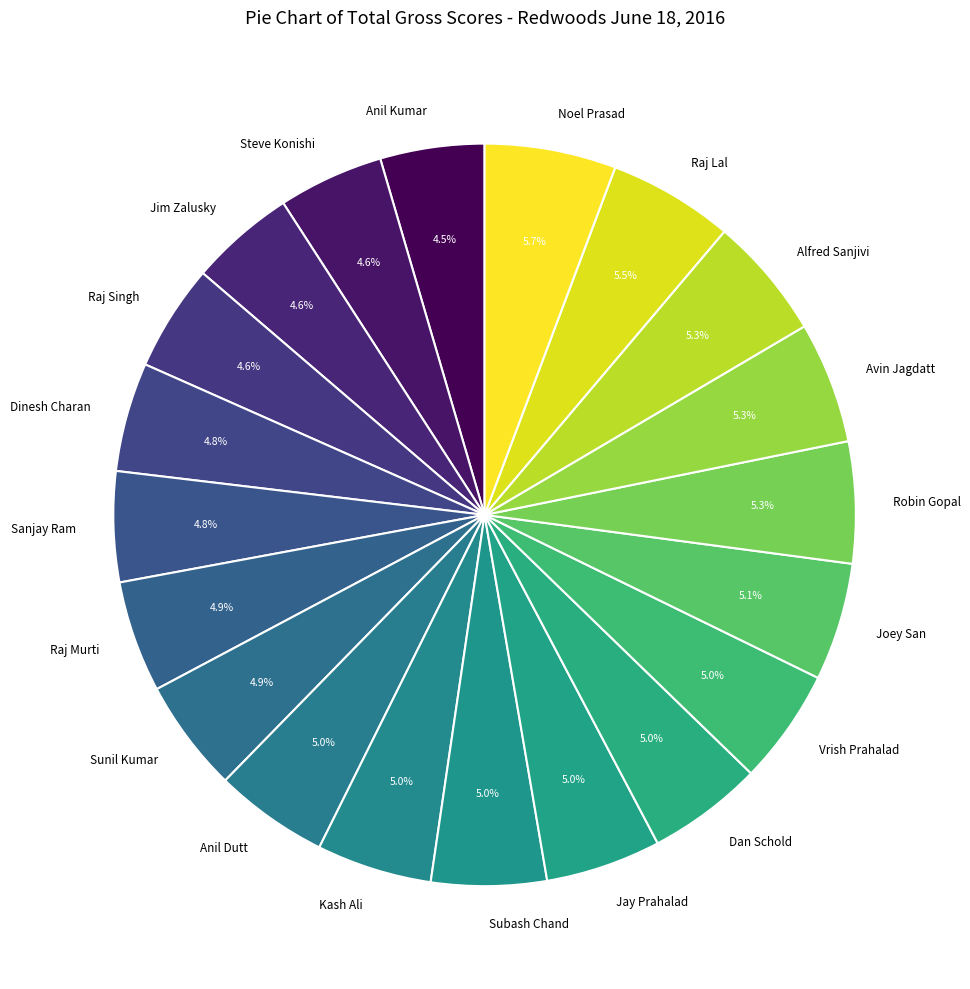

To the nearest percent, what is the average slice percentage?

5%